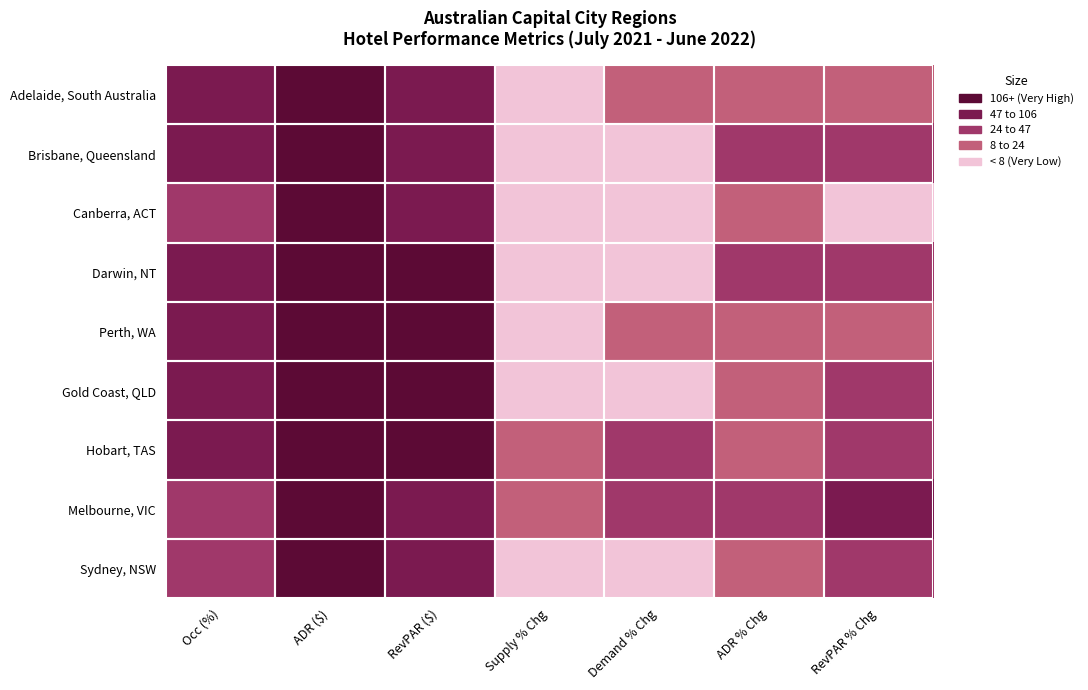

Count the number of data series in this chart.

9